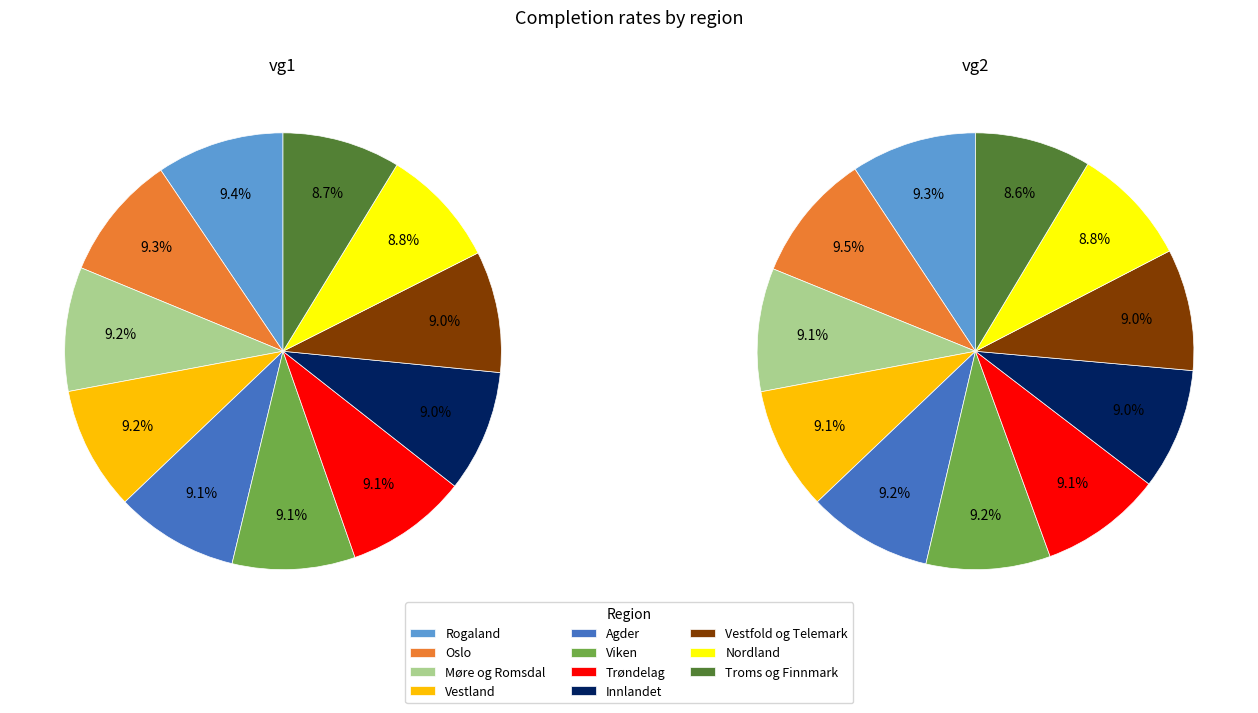

True or false: Møre og Romsdal accounts for 1% of the total.

False